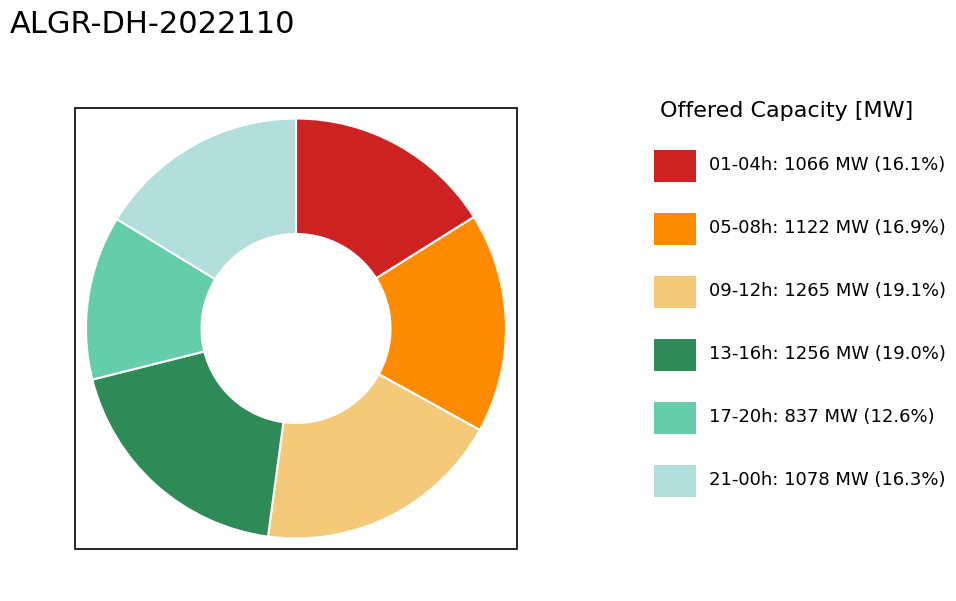

Is there any slice that represents more than half of the pie?

No